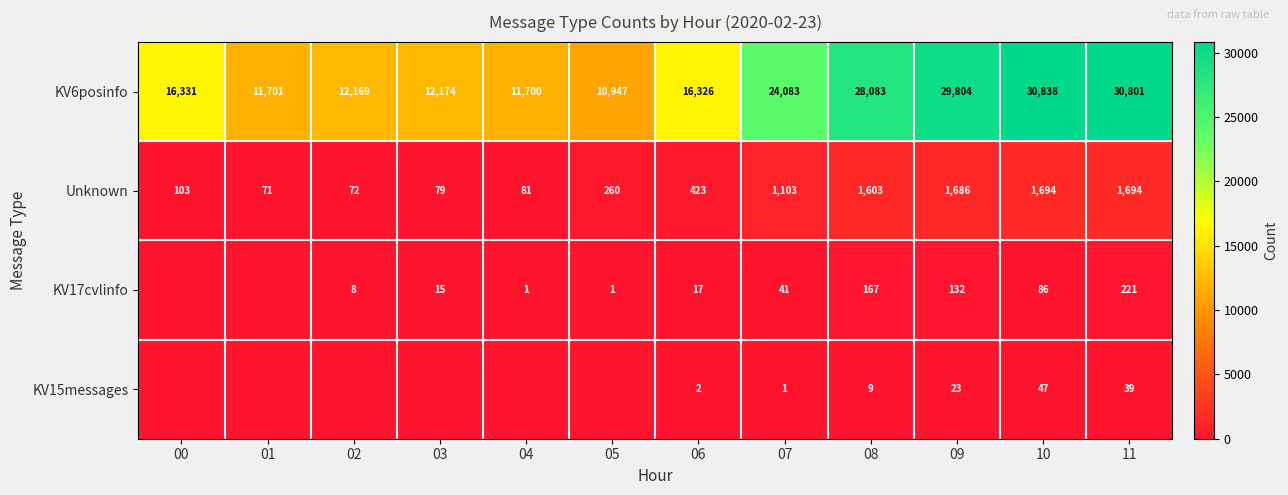

Is it true that Unknown equals 821 at 10?

False